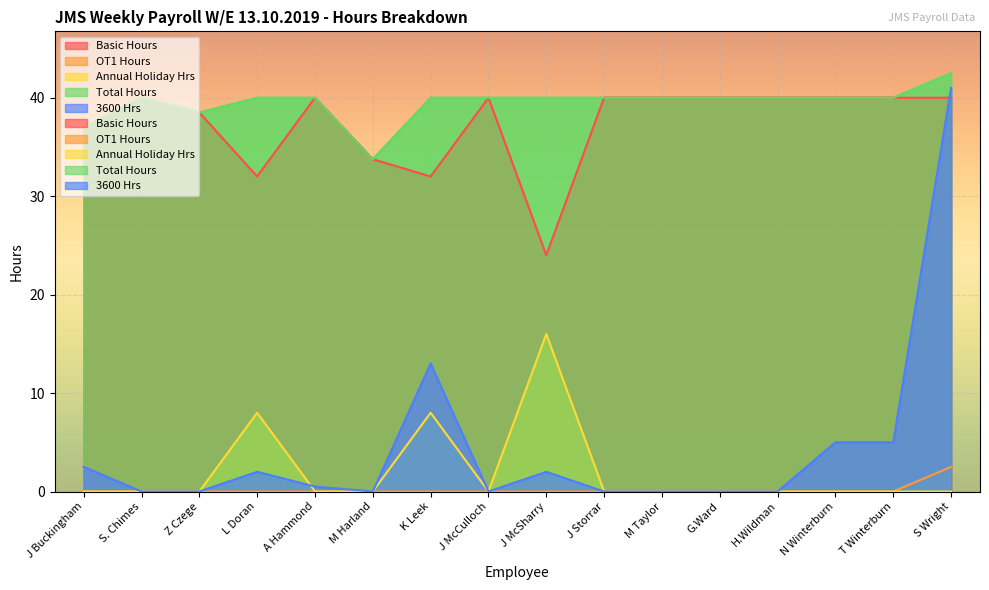

Which has a higher value, A Hammond or M Taylor?

A Hammond